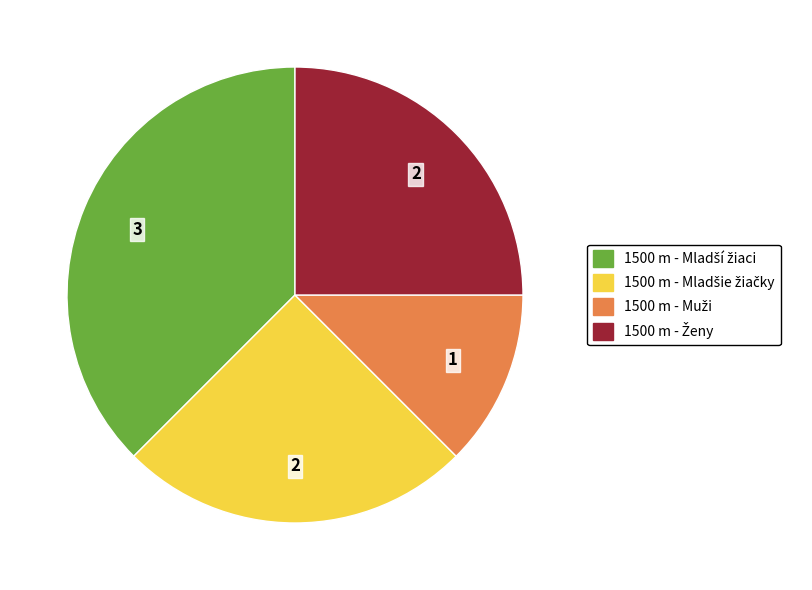

Is there any slice that represents more than half of the pie?

No